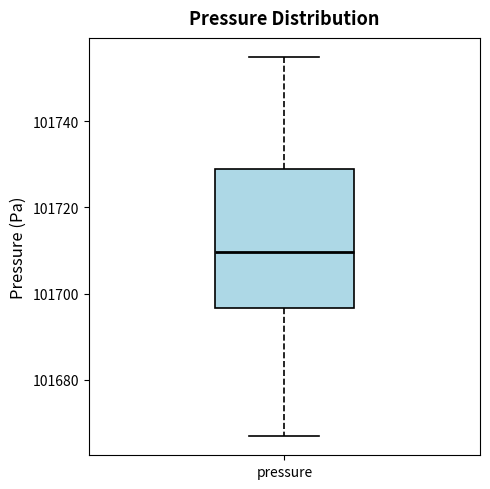

Where does the lower whisker of the box for pressure end on the y-axis? The values are not printed on the chart, so give them approximately, as read against the axis.

101666